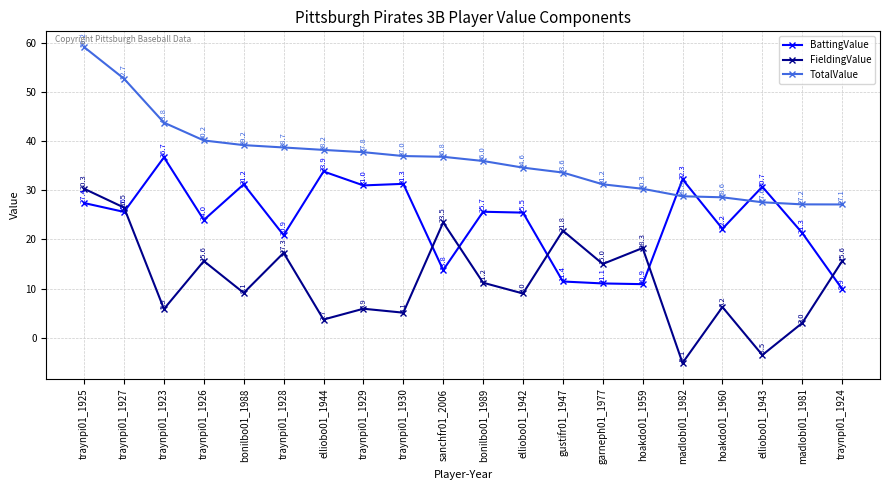

Which series has the widest spread of values?

FieldingValue